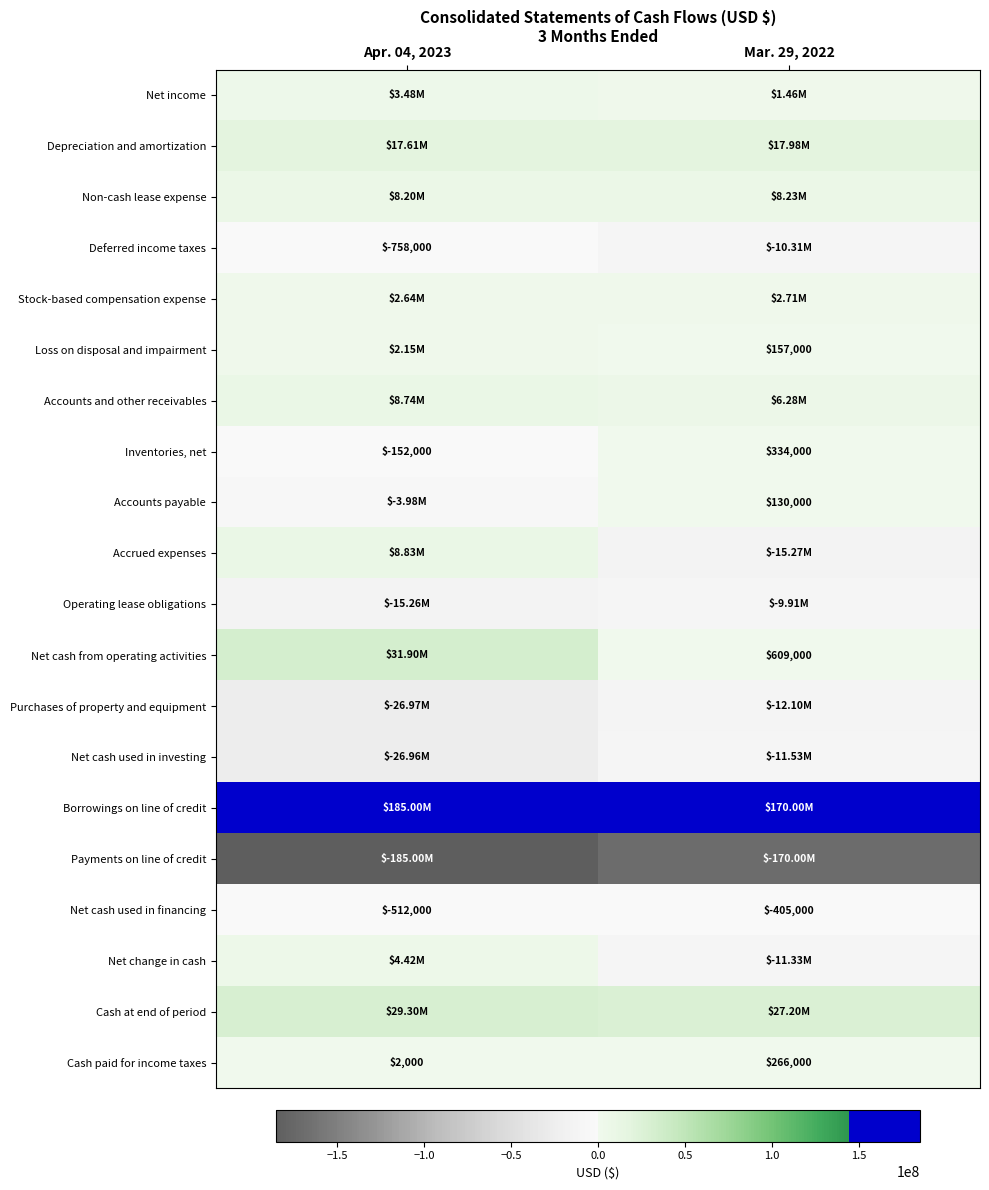

What is the sum of the Stock-based compensation expense values at Apr. 04, 2023 and Mar. 29, 2022?

5354000